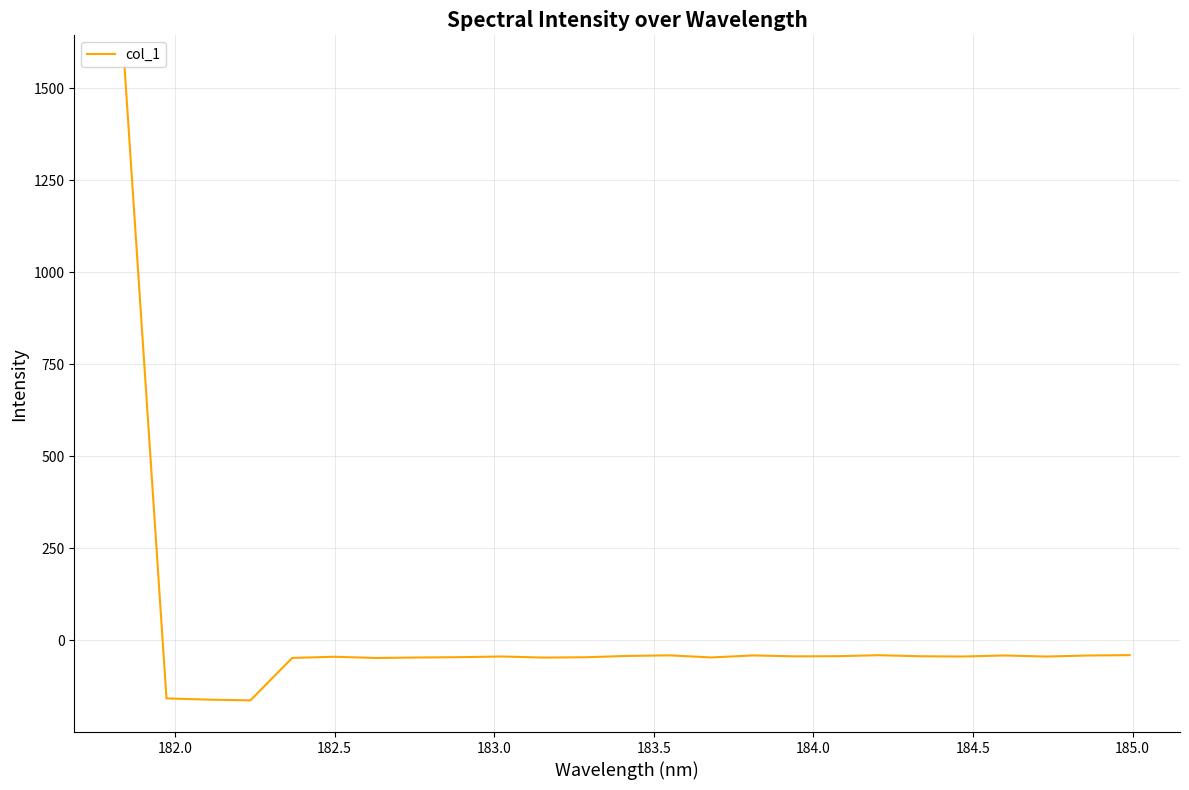

What is the difference between the maximum and minimum values?

1719.9